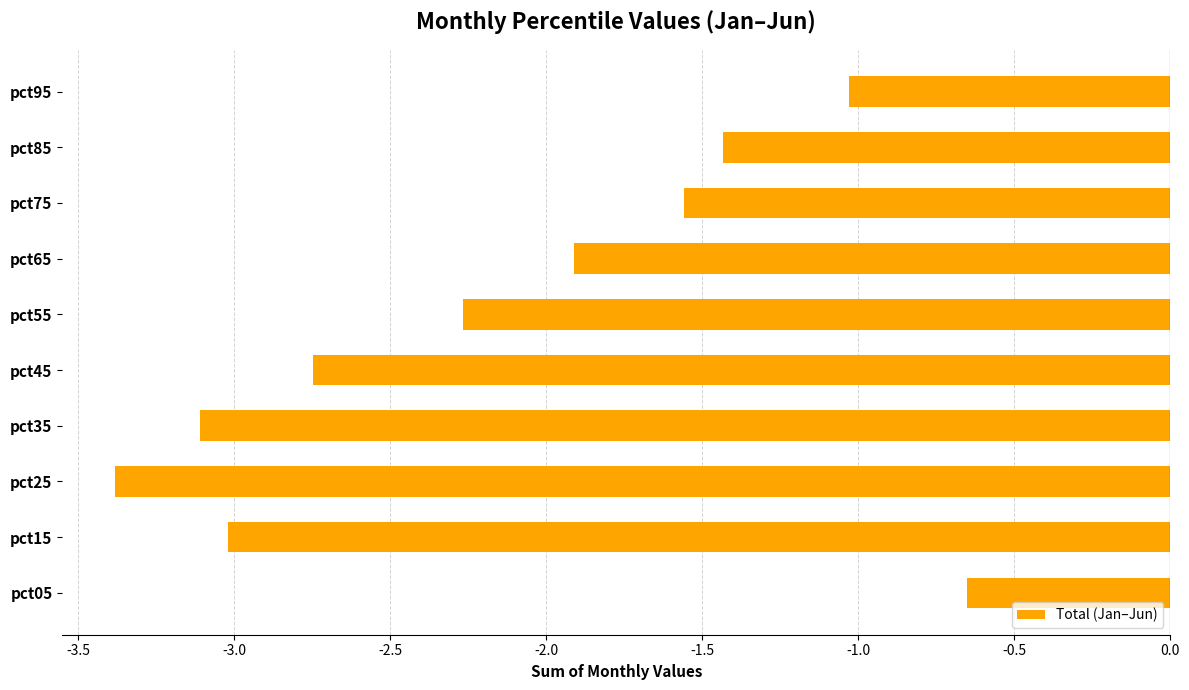

What is the smallest value displayed?

-3.4